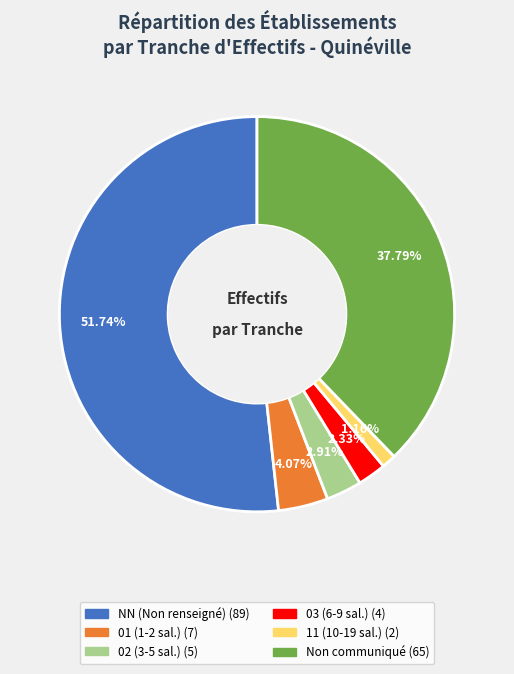

Is there any slice that represents more than half of the pie?

Yes